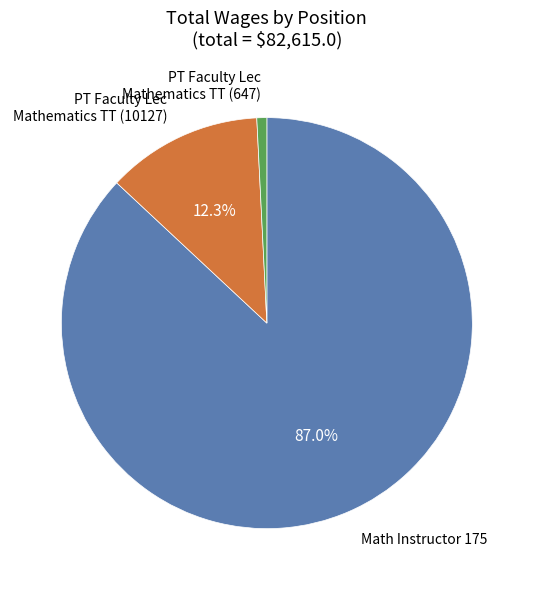

Which has a higher value, Math Instructor 175 or PT Faculty Lec Mathematics TT (10127)?

Math Instructor 175